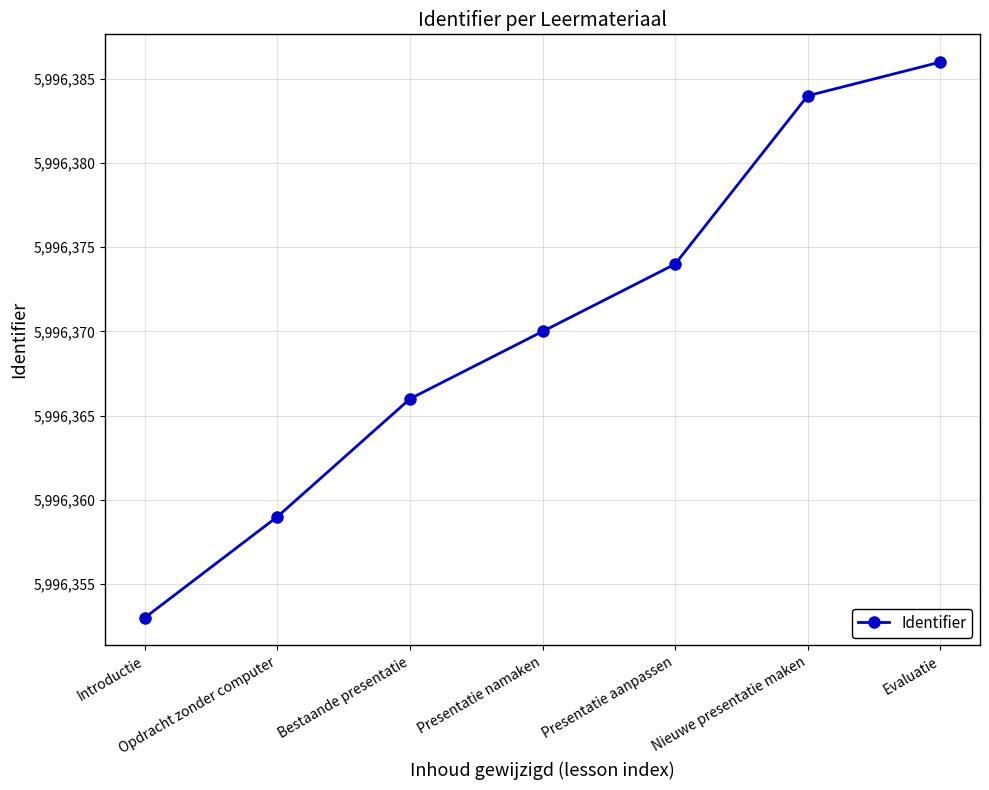

At which category does the chart reach its peak across all series?

Evaluatie